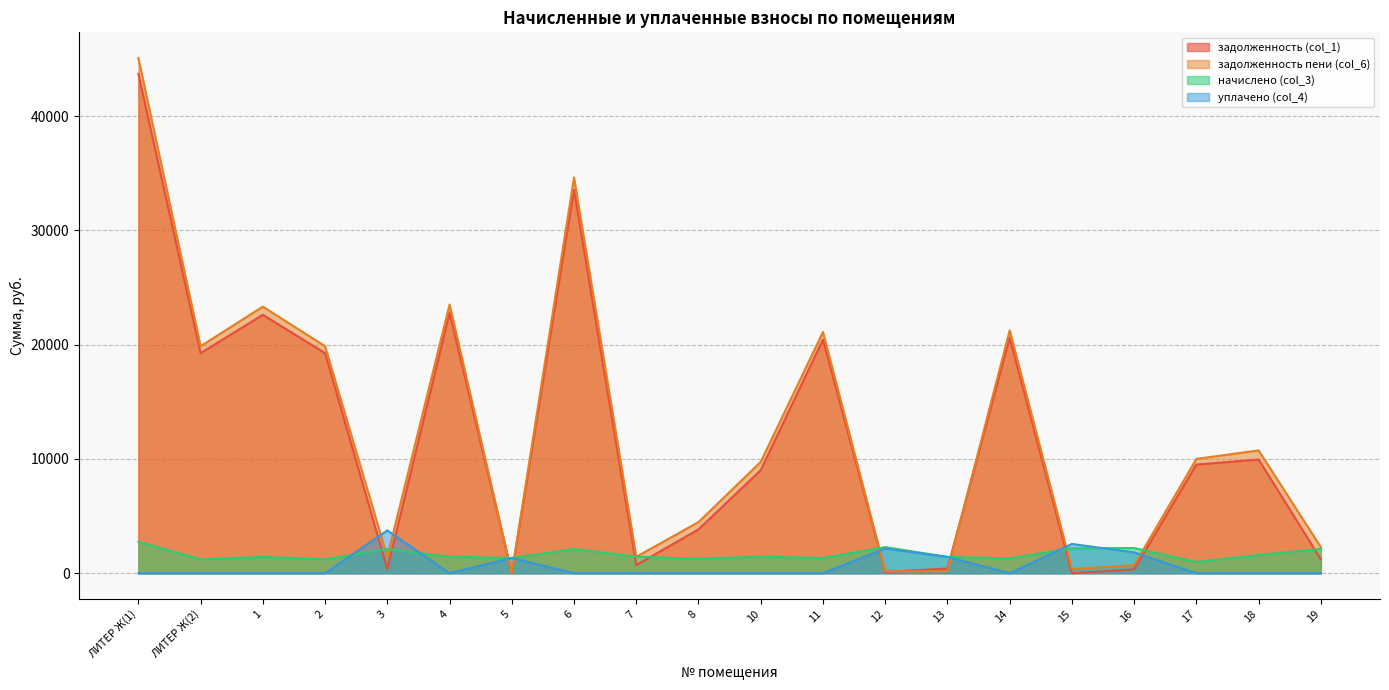

What is the difference between the maximum and second lowest values in the задолженность пени (col_6) series?

44914.9